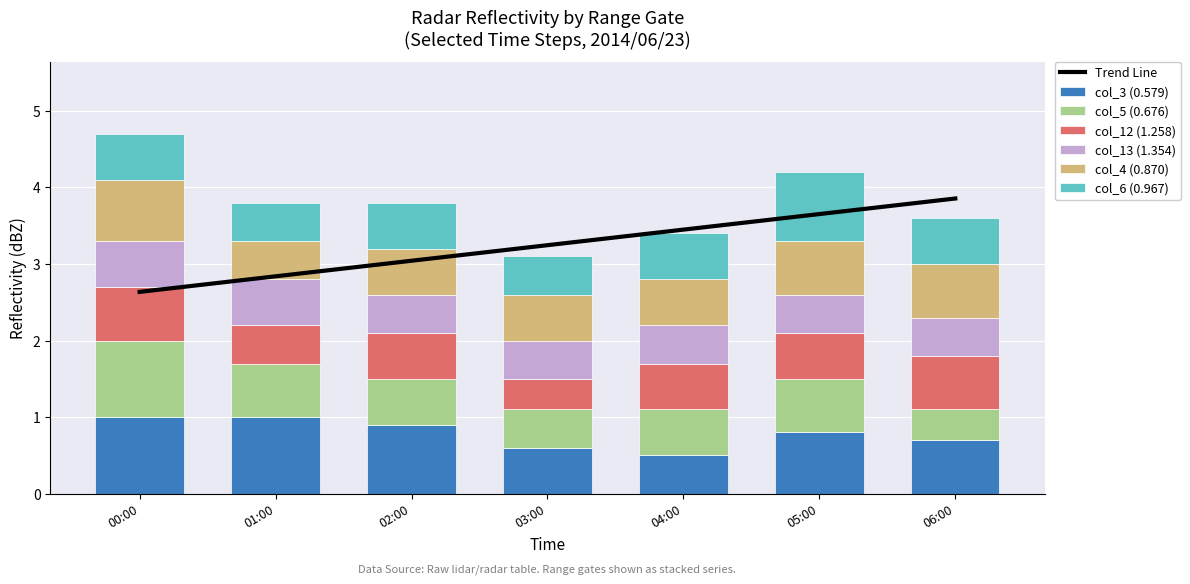

Count the col_3 (0.579) values in the range 0 to 1.

7